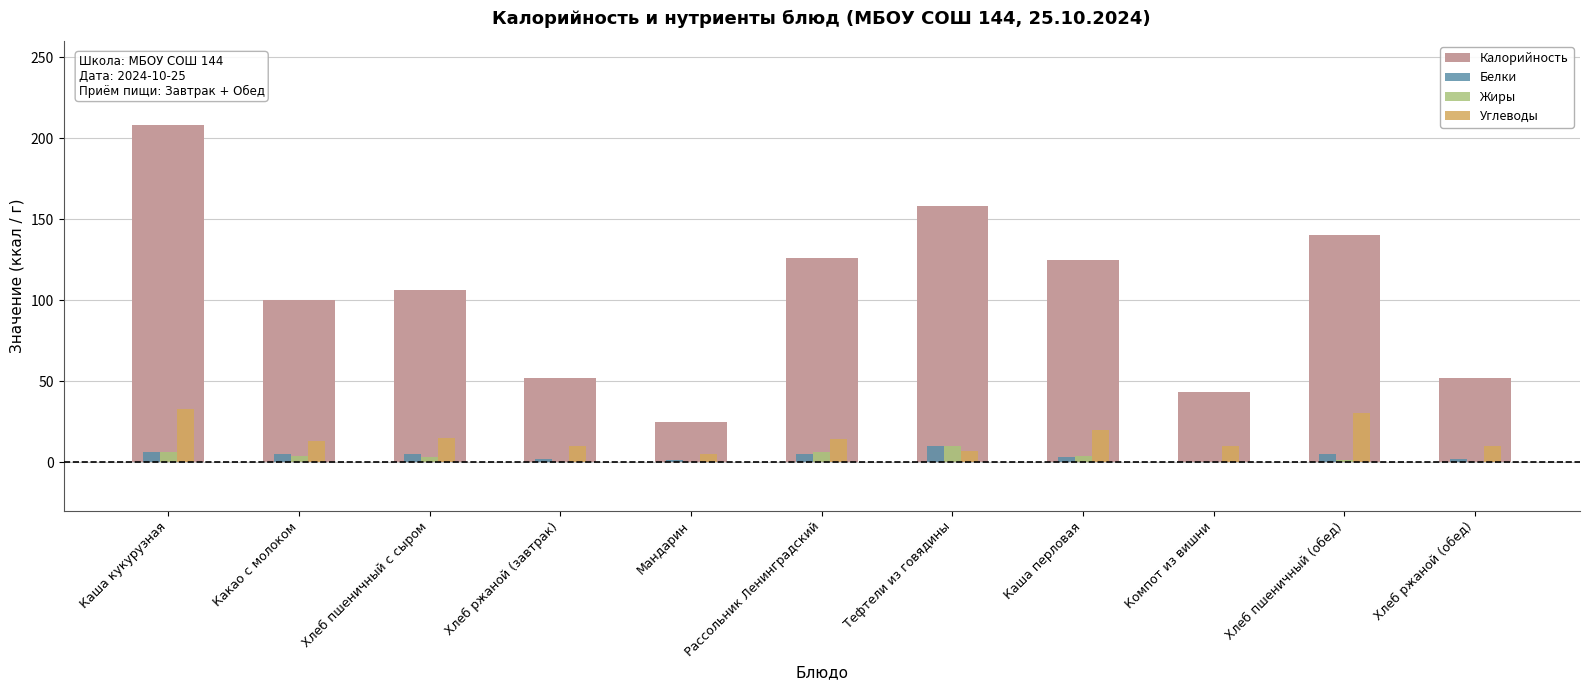

At which category is the sum across all series the highest?

Каша кукурузная